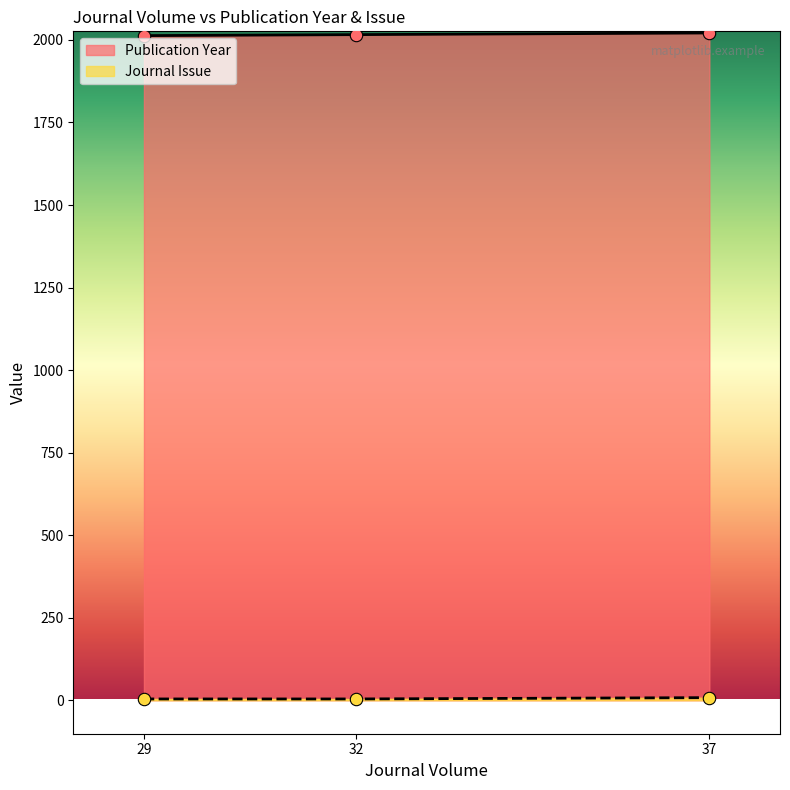

Which series has the largest total across all categories?

Publication Year